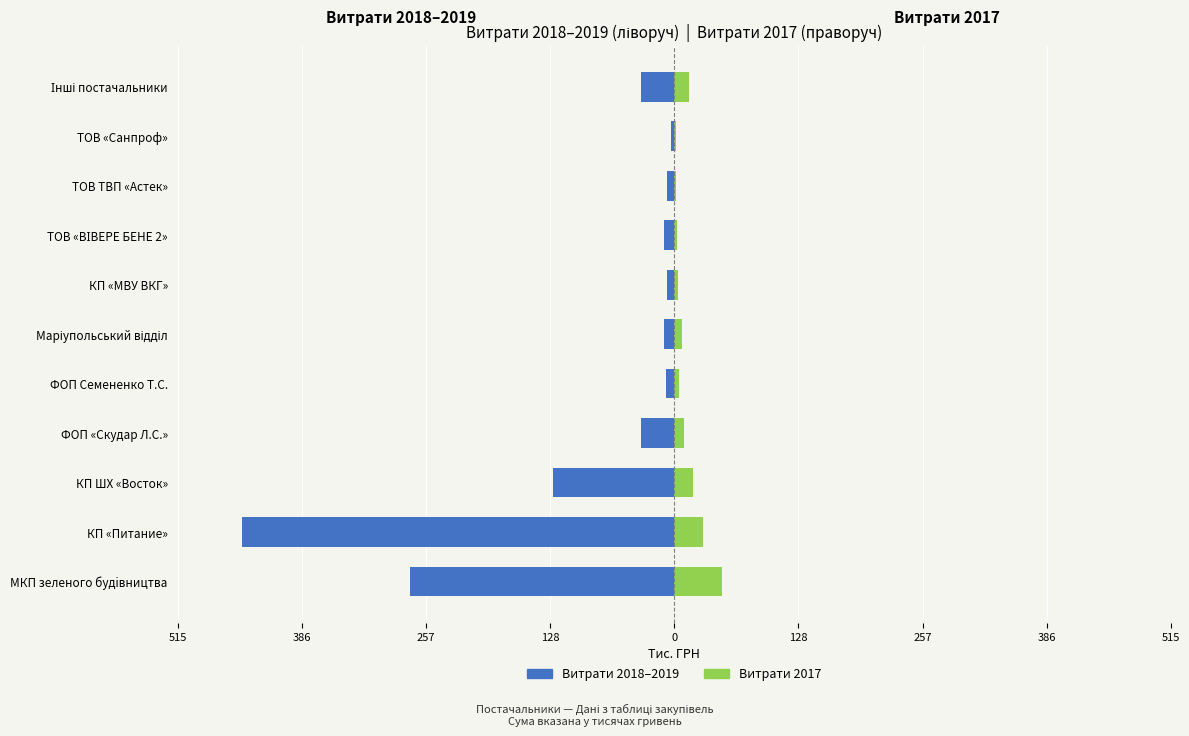

What is the sum of all Витрати 2018–2019 values?

-965.6